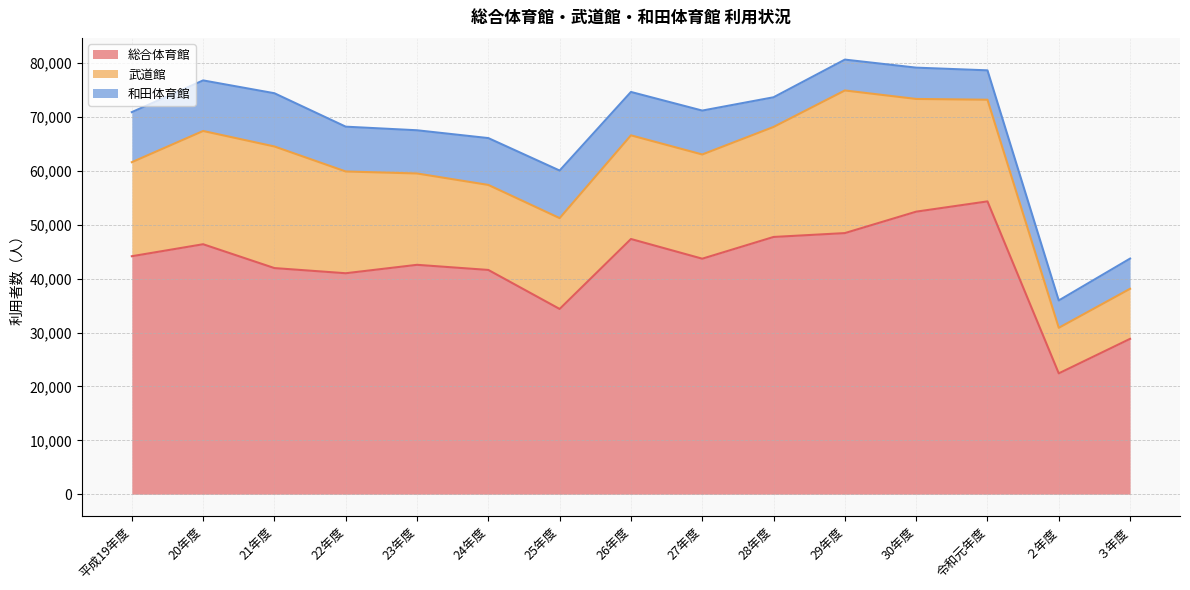

How many interior local peaks does the 武道館 series have?

2